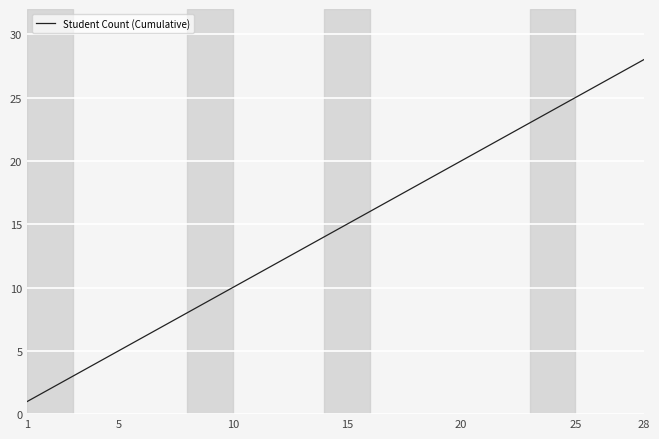

What is the difference between the maximum and minimum values?

27